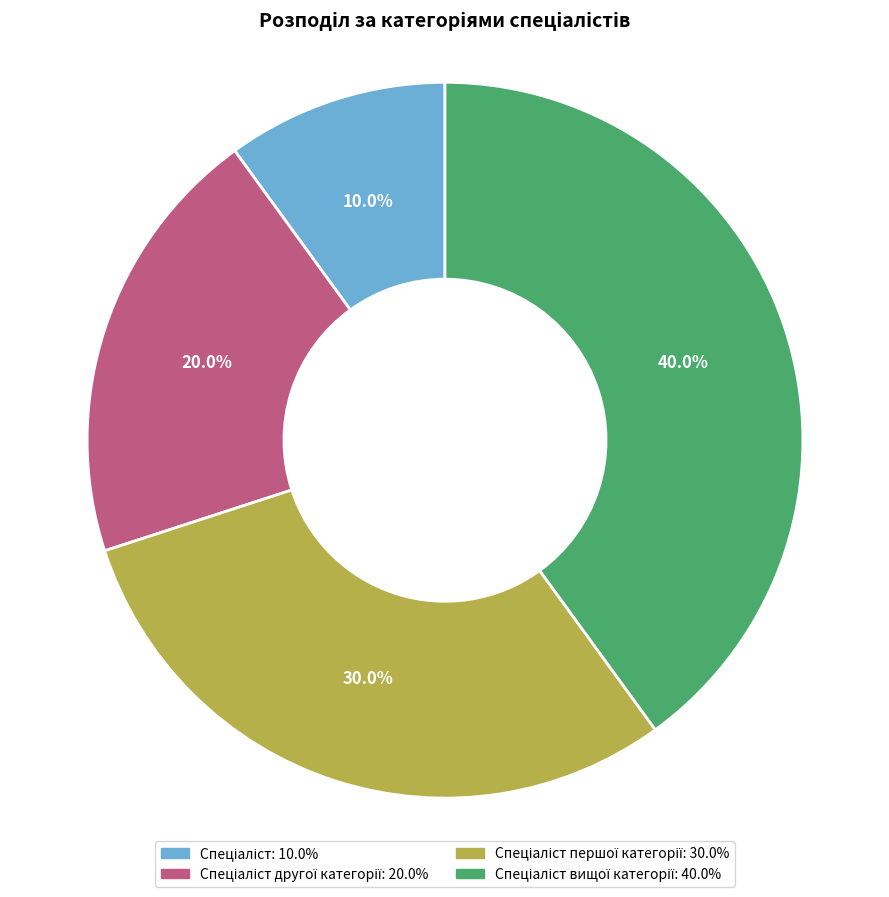

Is there a majority slice in this chart?

No